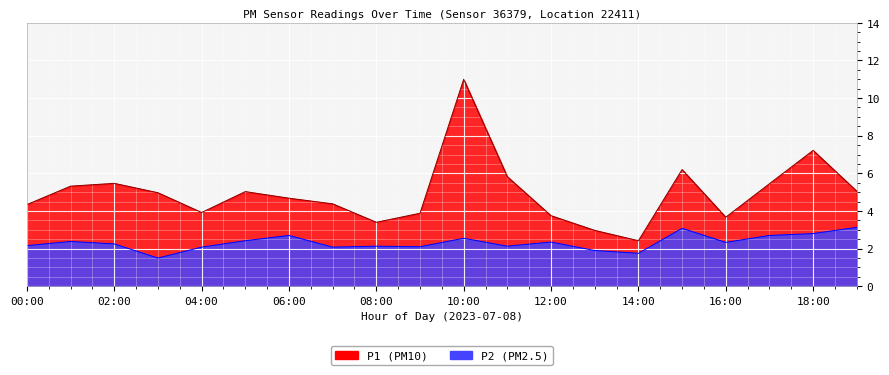

What position from the right is 10:00?

10